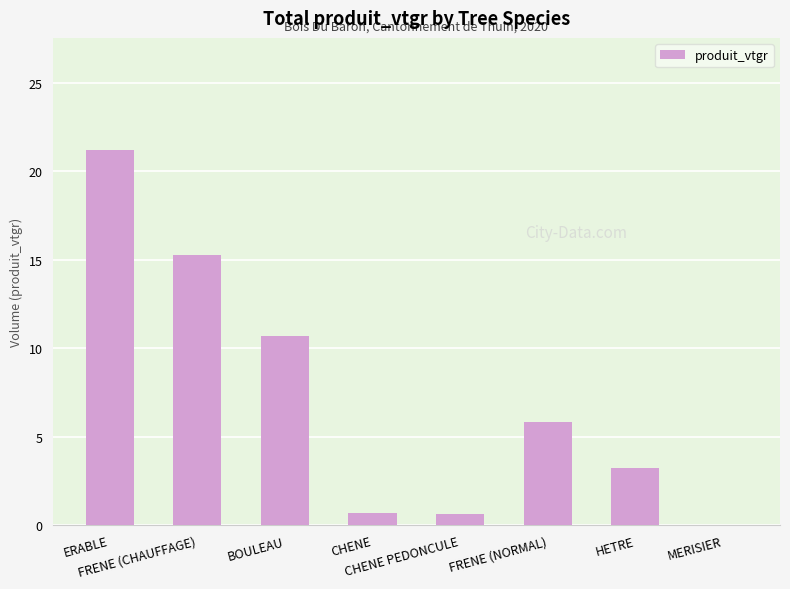

Count the number of values greater than 5.

4